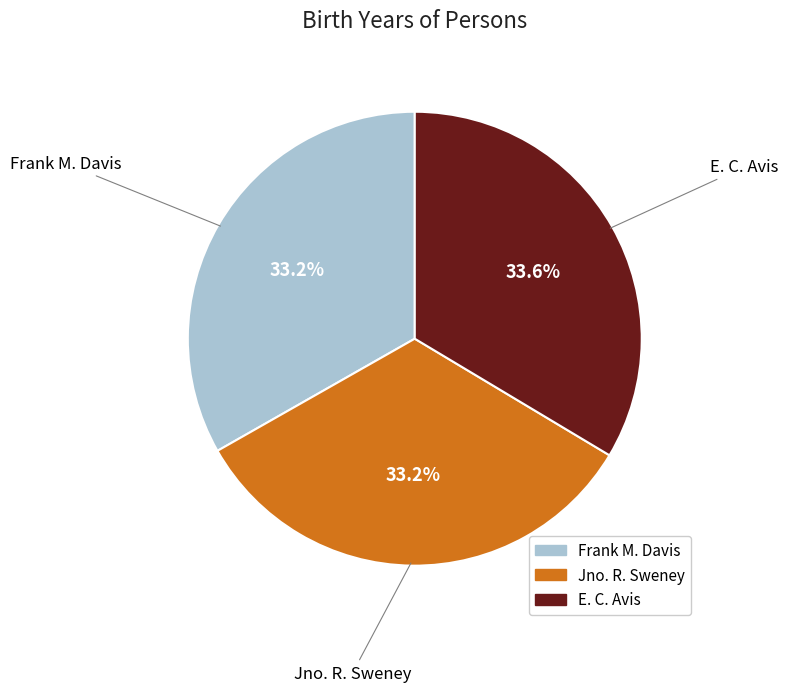

True or false: E. C. Avis accounts for 45% of the total.

False